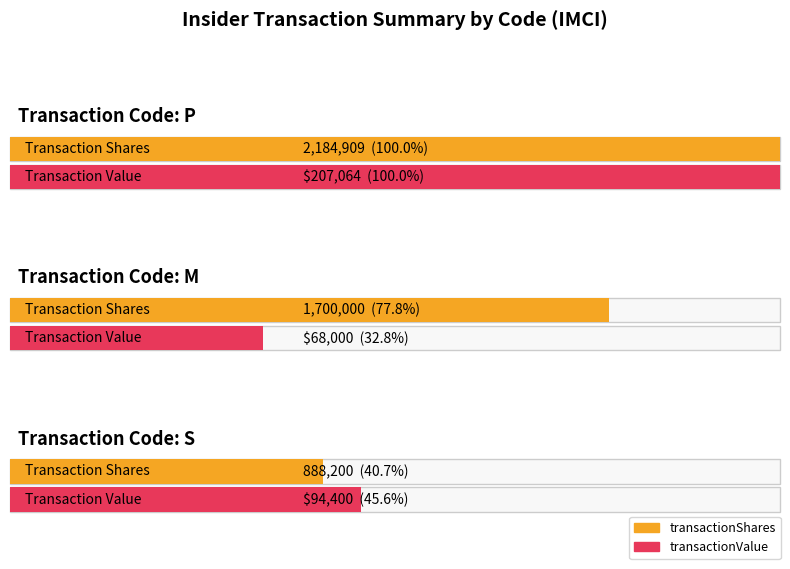

Are the bars grouped side by side (vs. stacked)?

Yes